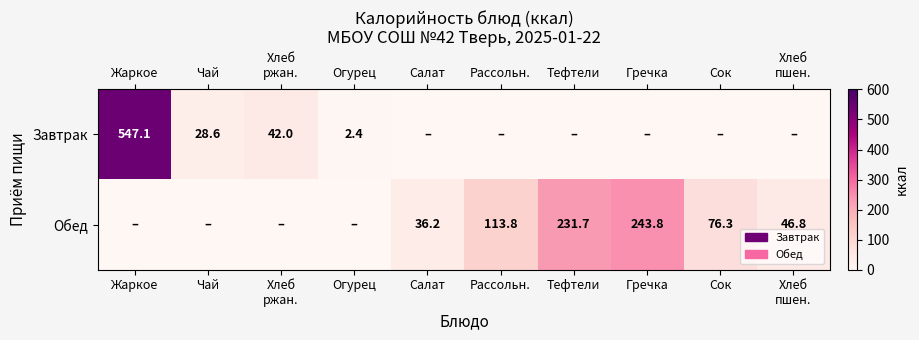

Is it true that Обед equals 76.3 at Сок?

True